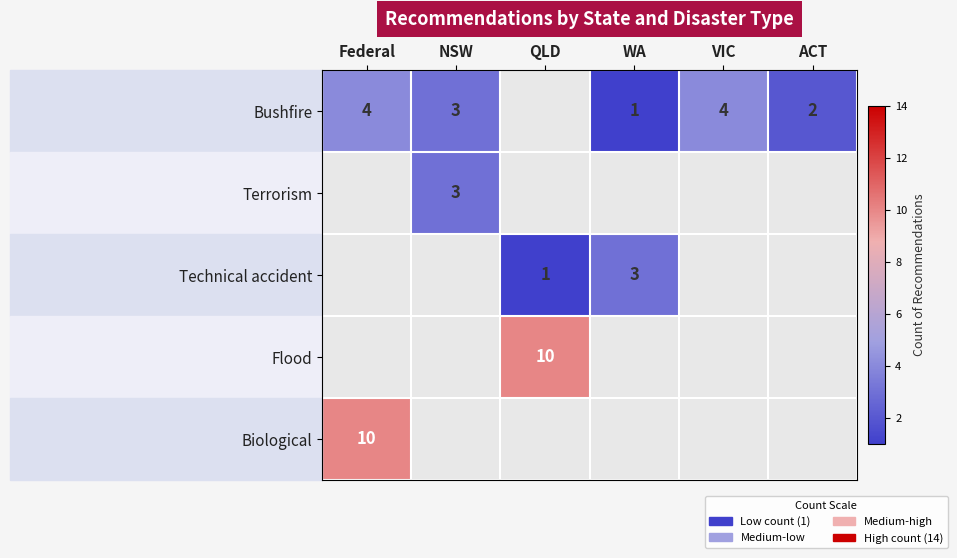

The Bushfire series shows 0 at ACT. True or false?

False